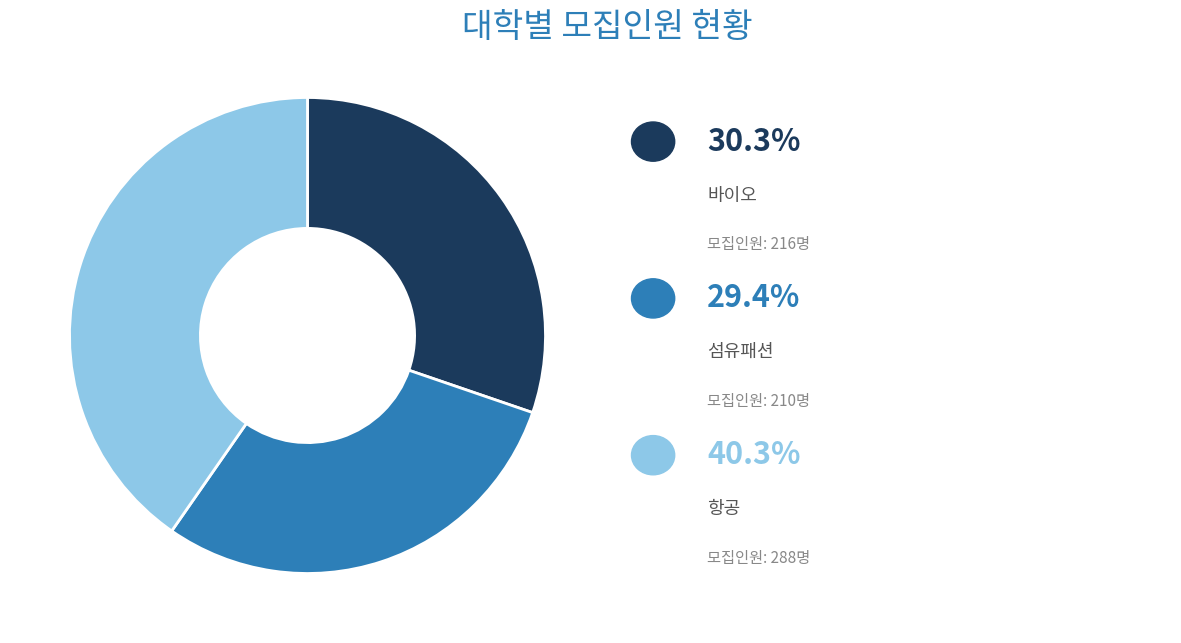

Is there a majority slice in this chart?

No